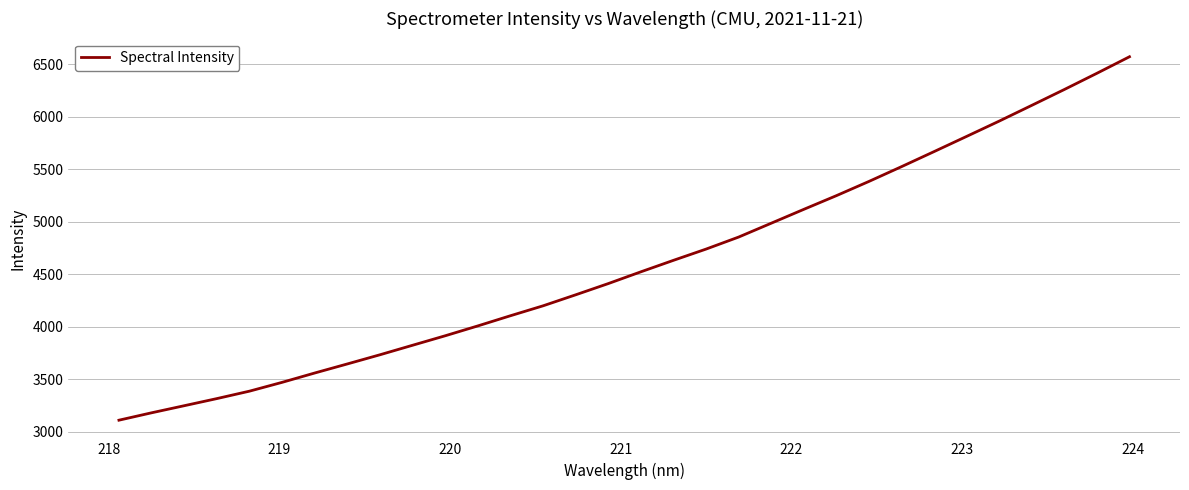

What is the average value?

4602.5